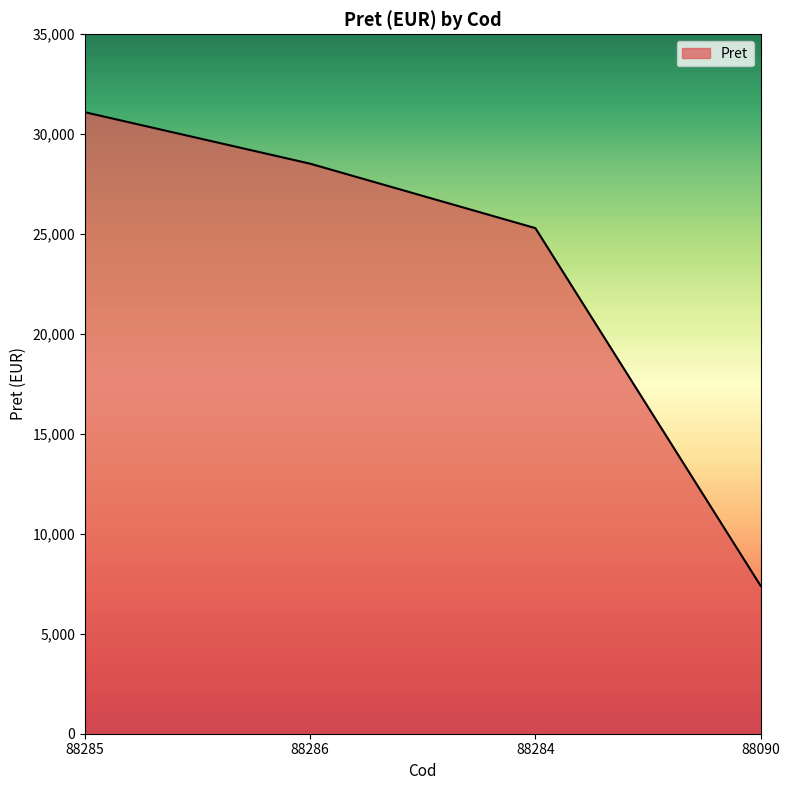

At which label does the data first exceed 28525?

88285